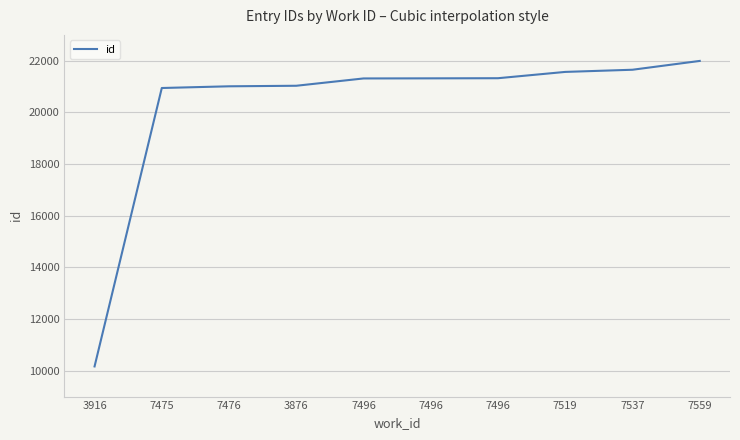

Approximately how many times larger is the value at 3876 compared to 7496?

1.0